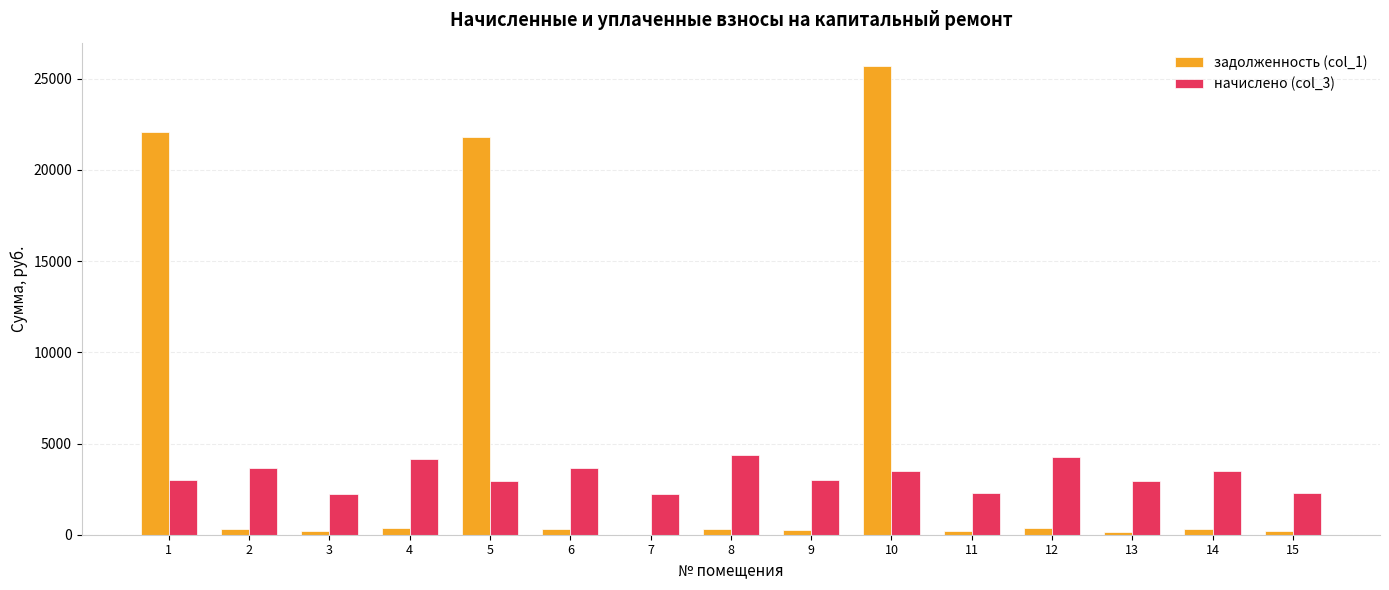

Which series changed the most between 10 and 11?

задолженность (col_1)